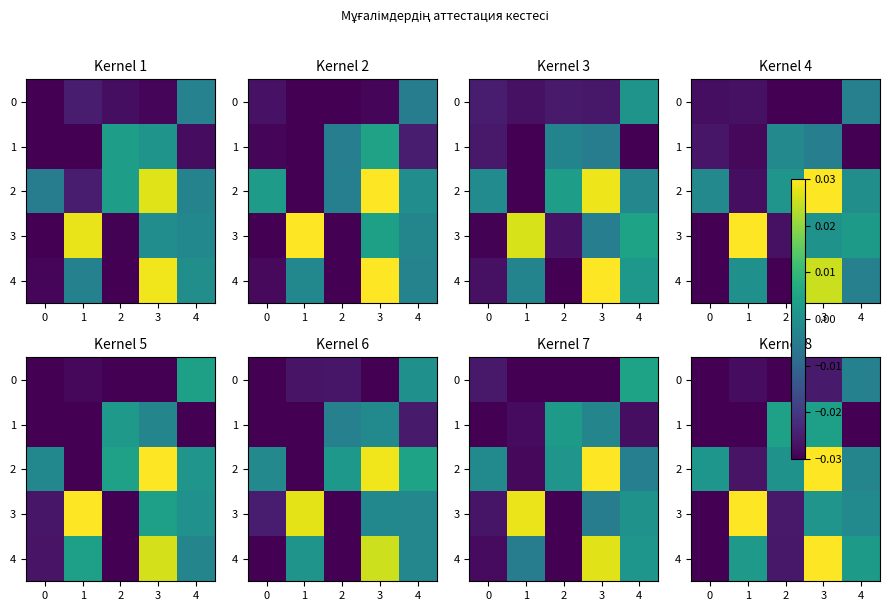

Is it true that 4 equals 0.0 at 4?

False